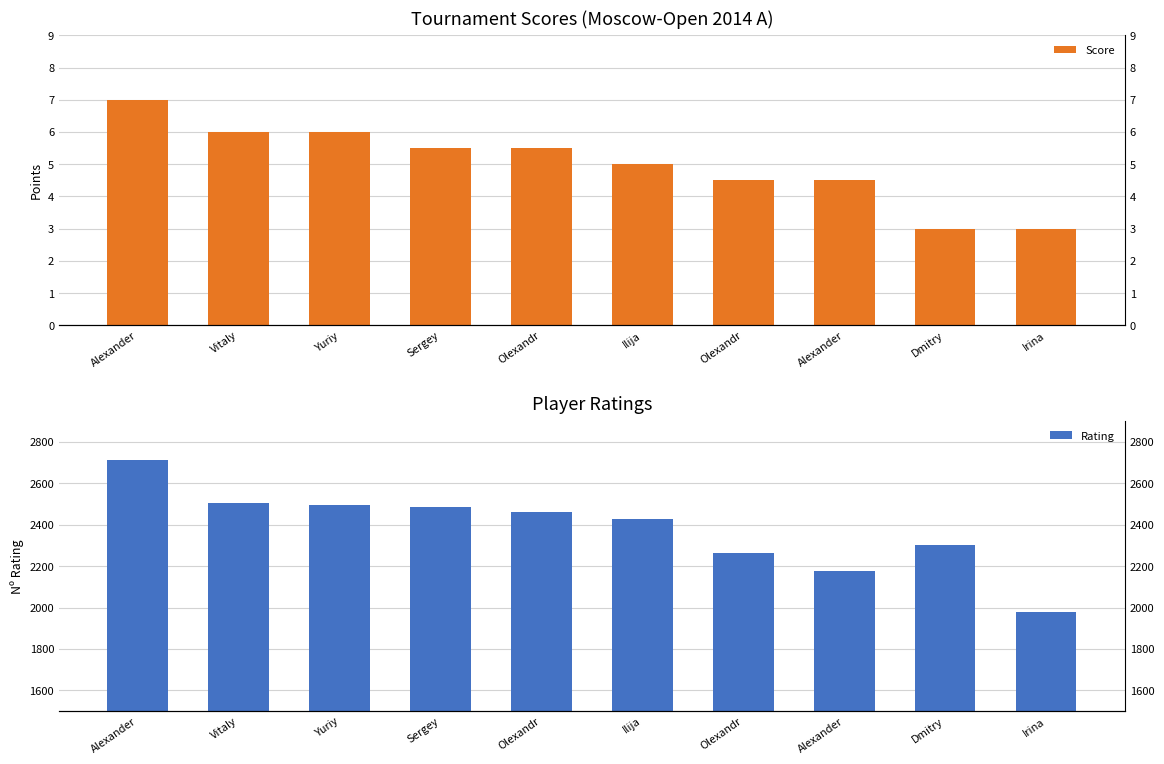

Reading left to right, what are all the values shown in this chart?

Score: Alexander=7.0	Vitaly=6.0	Yuriy=6.0	Sergey=5.5	Olexandr=5.5	Ilija=5.0	Olexandr=4.5	Alexander=4.5	Dmitry=3.0	Irina=3.0
Rating: Alexander=2710.0	Vitaly=2507.0	Yuriy=2495.0	Sergey=2485.0	Olexandr=2463.0	Ilija=2426.0	Olexandr=2265.0	Alexander=2175.0	Dmitry=2300.0	Irina=1977.0